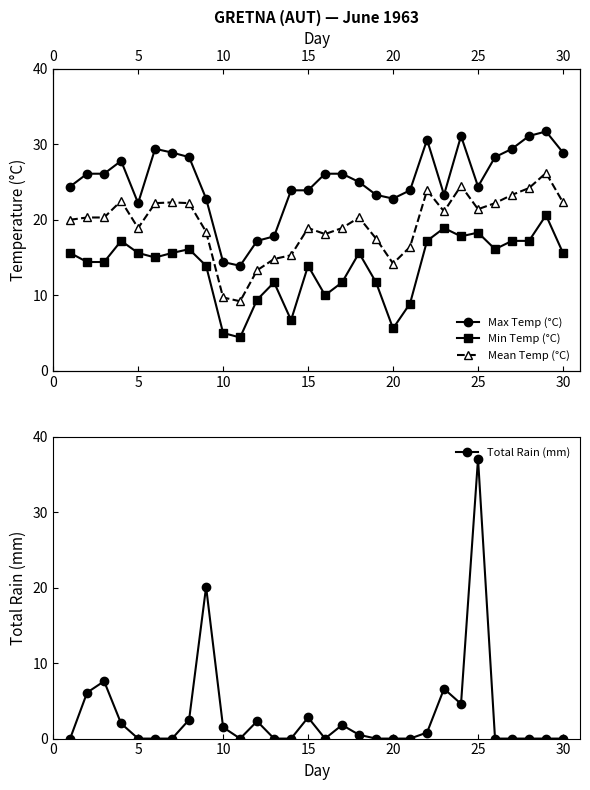

Which category has the highest value in the Total Rain (mm) series?

25